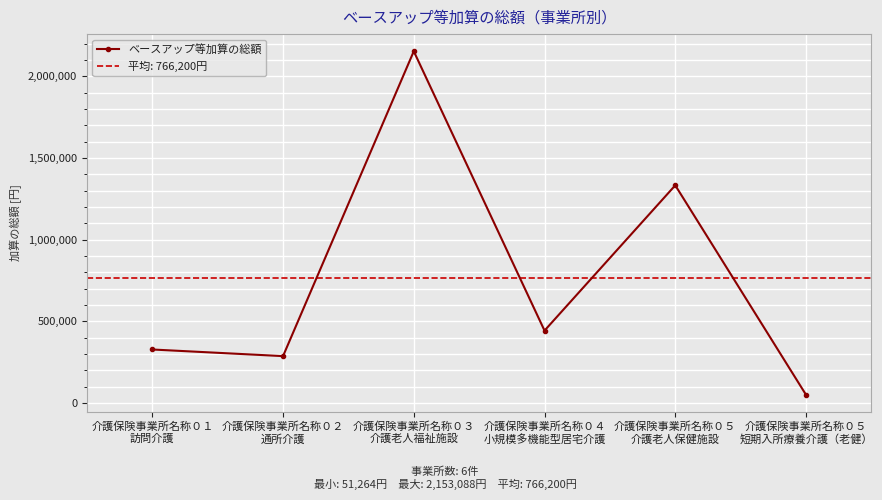

Where is the first local maximum?

介護保険事業所名称０３
介護老人福祉施設